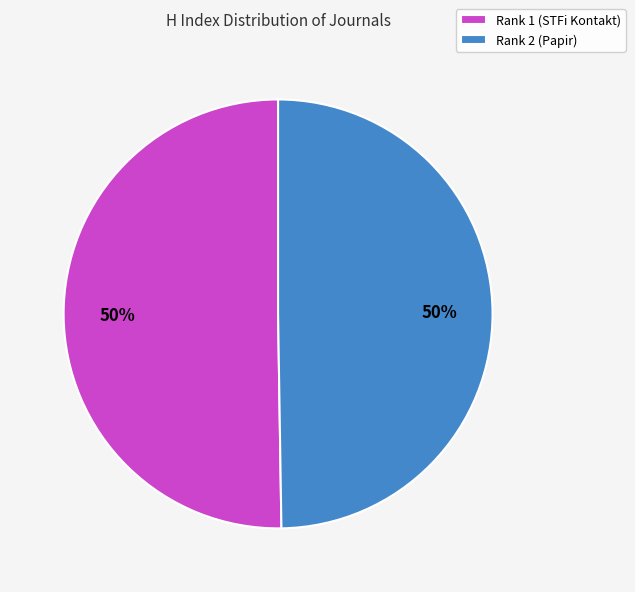

To the nearest percent, what portion does Rank 2 (Papir) represent?

50%